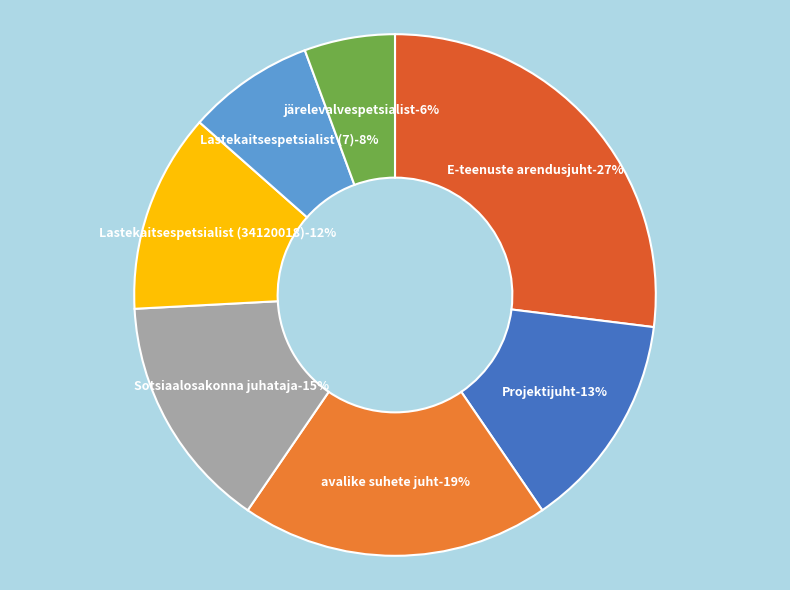

Does E-teenuste arendusjuht represent more than half of the total?

No